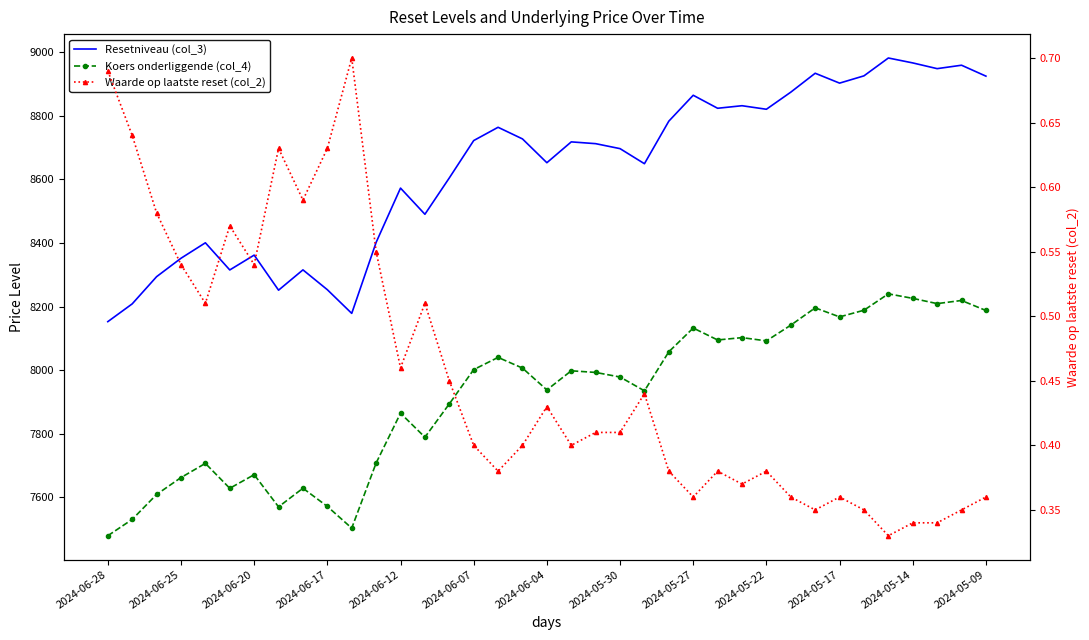

What is the difference between the highest and lowest values at 2024-05-17?

8902.2